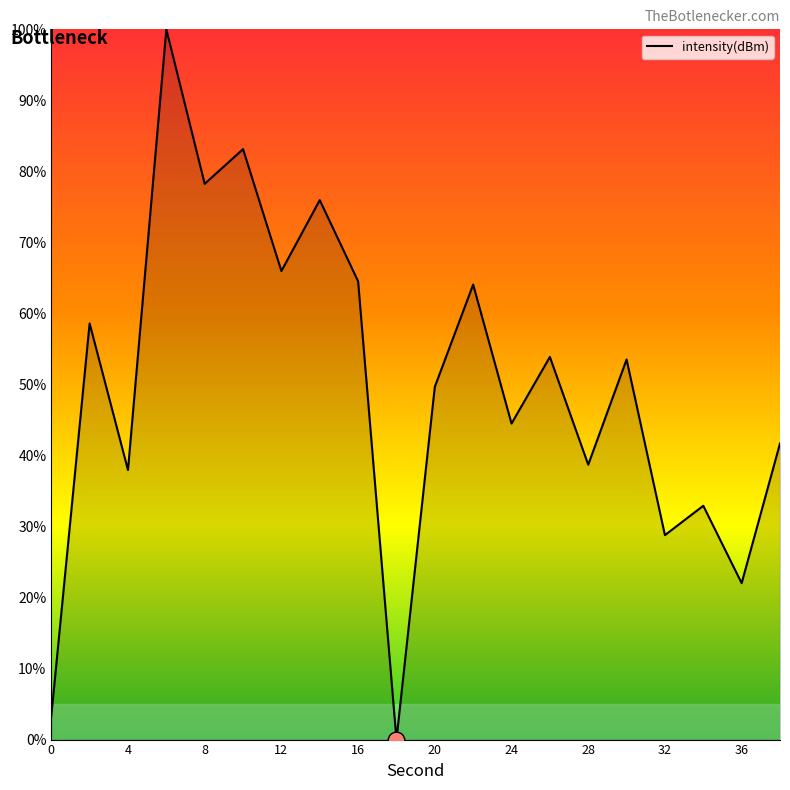

What is the difference between the maximum and minimum values?

100.0